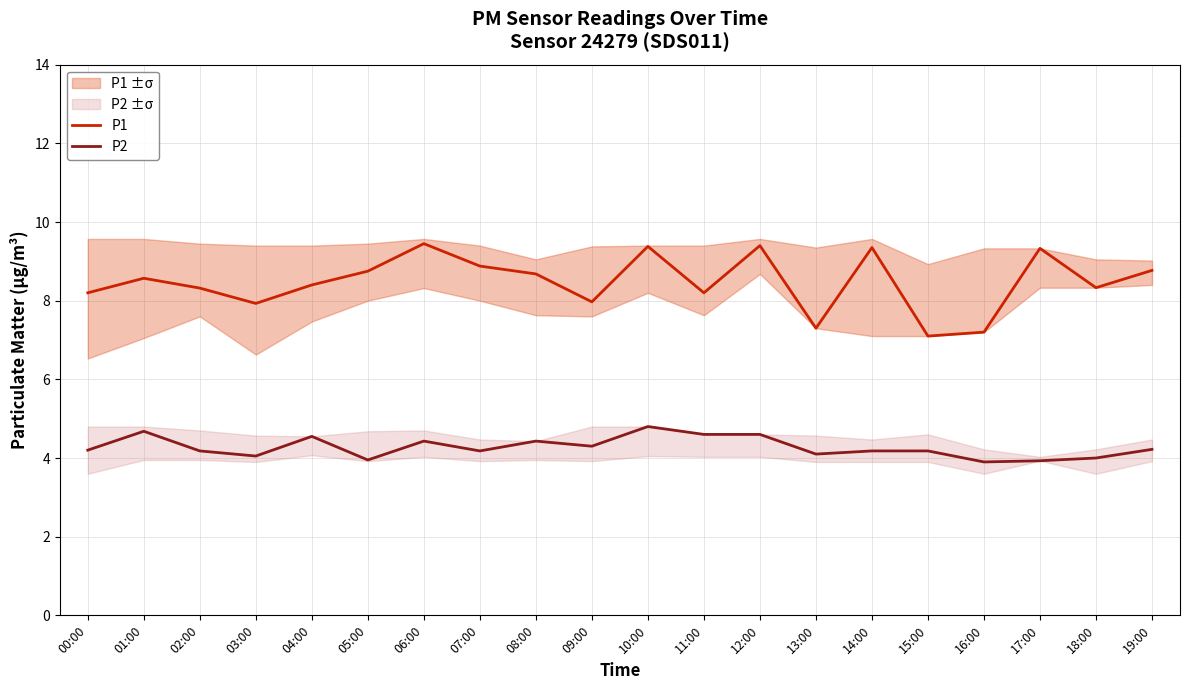

What is the value of the P2 point at the 4th from the left?

4.0